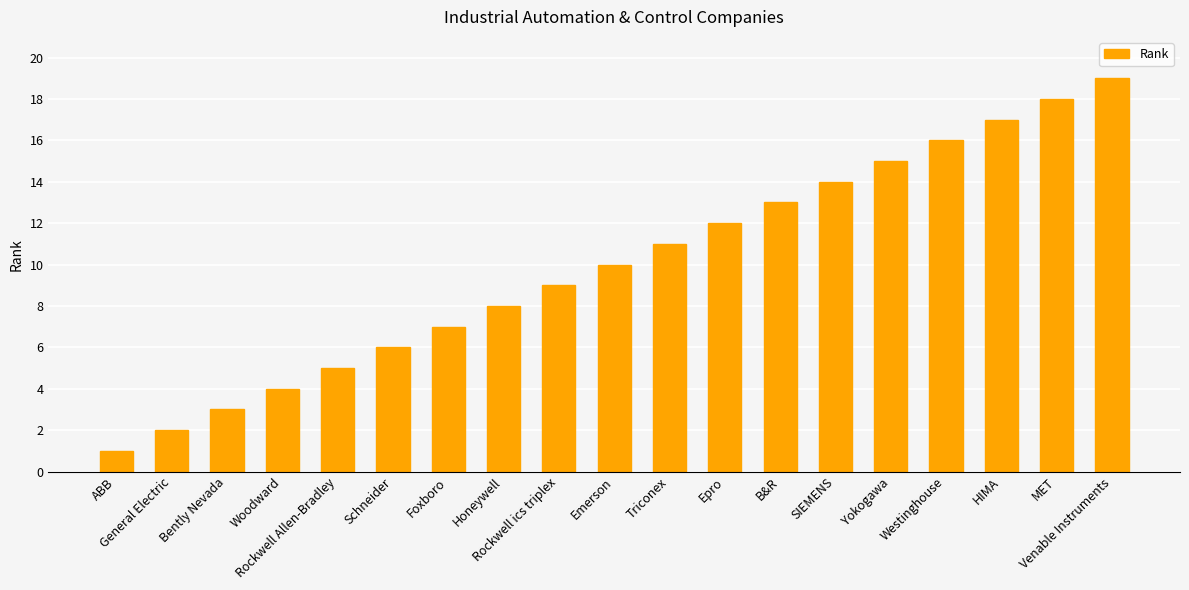

Reading left to right, what are all the values shown in this chart?

ABB=1	General Electric=2	Bently Nevada=3	Woodward=4	Rockwell Allen-Bradley=5	Schneider=6	Foxboro=7	Honeywell=8	Rockwell ics triplex=9	Emerson=10	Triconex=11	Epro=12	B&R=13	SIEMENS=14	Yokogawa=15	Westinghouse=16	HIMA=17	MET=18	Venable Instruments=19